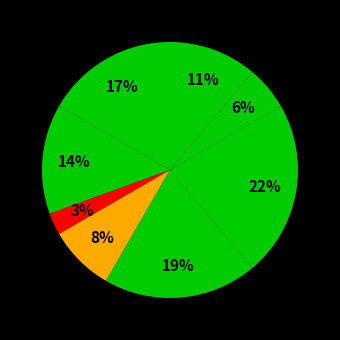

Is there a majority slice in this chart?

No